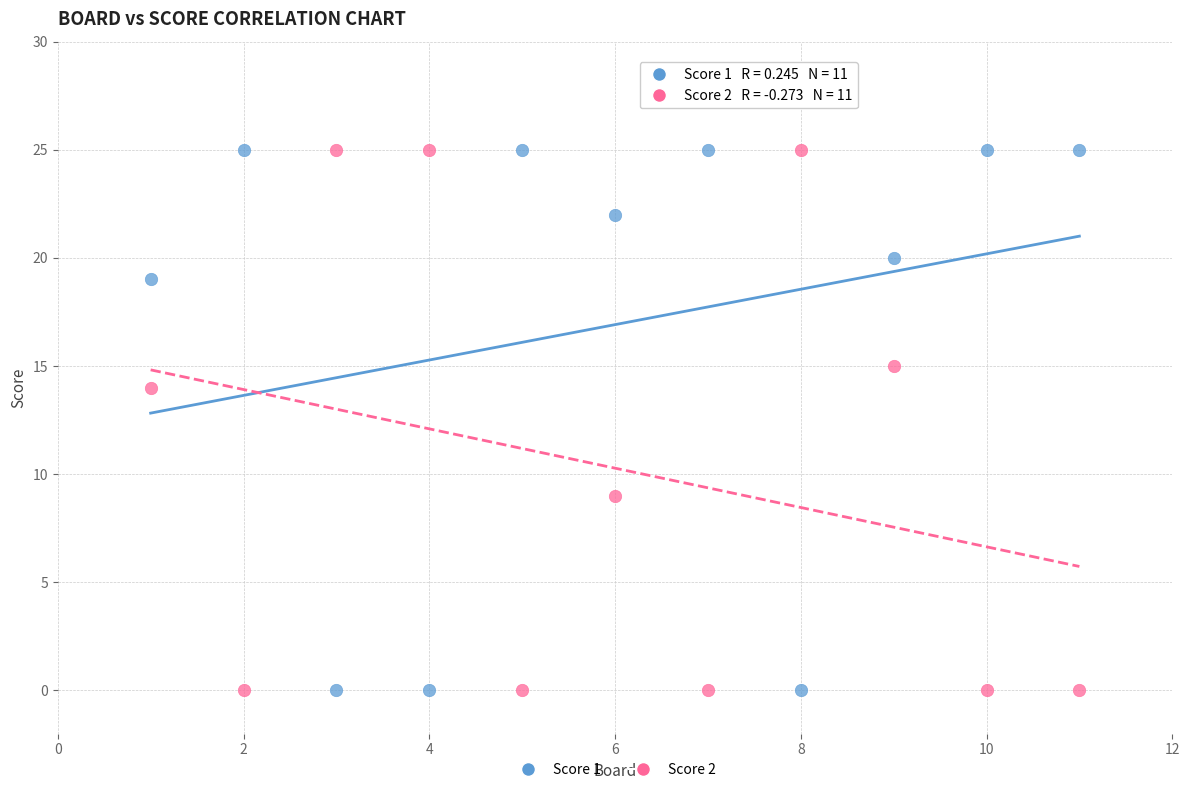

Across all series, what Y value is closest to 12?

14